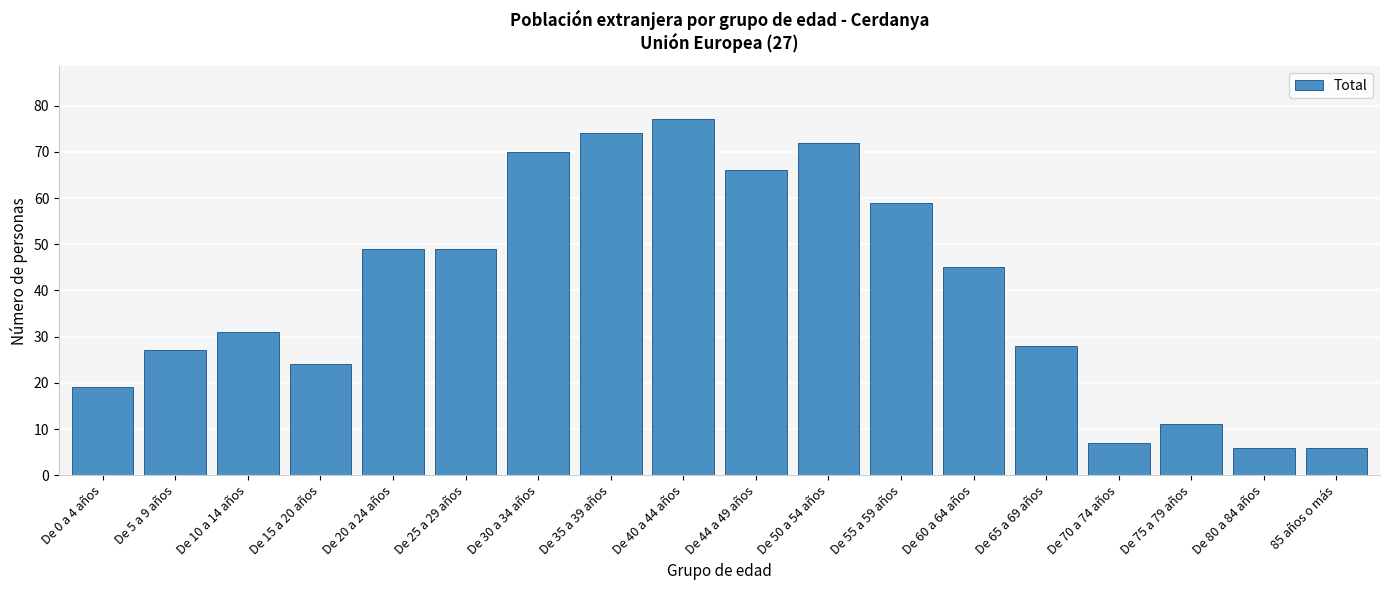

Reading left to right, extract all data points from this chart.

De 0 a 4 años=19	De 5 a 9 años=27	De 10 a 14 años=31	De 15 a 20 años=24	De 20 a 24 años=49	De 25 a 29 años=49	De 30 a 34 años=70	De 35 a 39 años=74	De 40 a 44 años=77	De 44 a 49 años=66	De 50 a 54 años=72	De 55 a 59 años=59	De 60 a 64 años=45	De 65 a 69 años=28	De 70 a 74 años=7	De 75 a 79 años=11	De 80 a 84 años=6	85 años o más=6